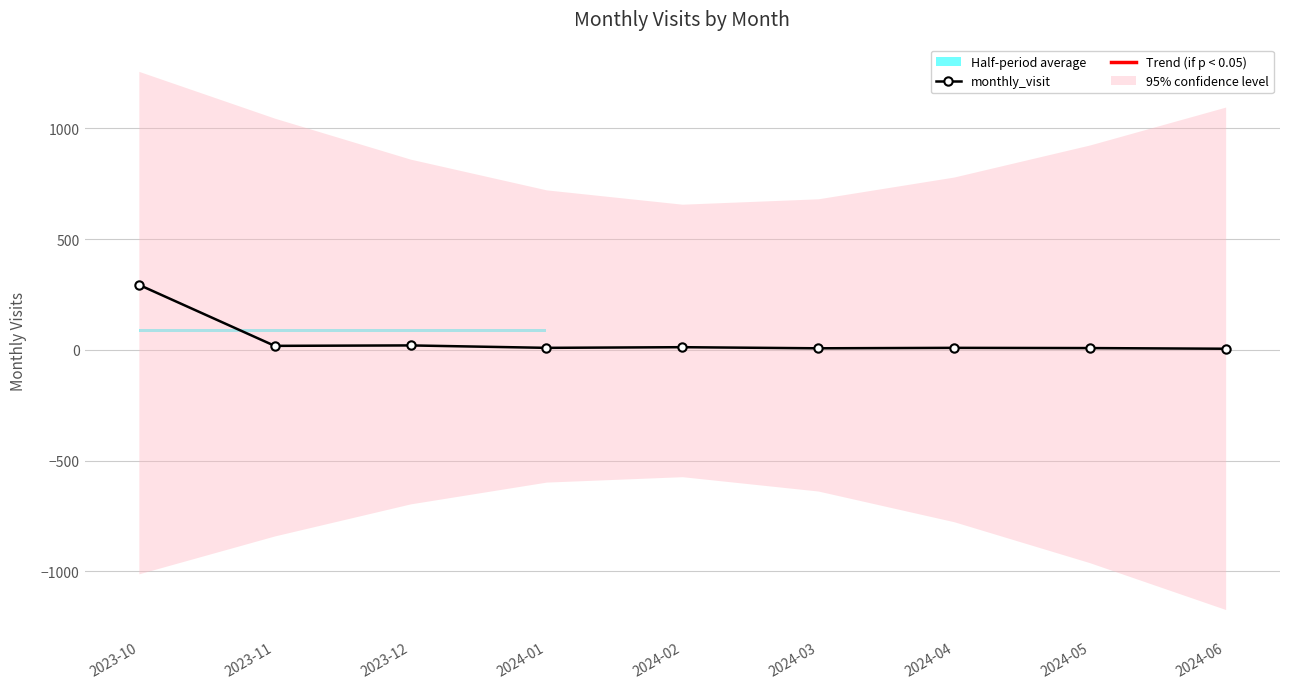

At which category does the chart reach its peak across all series?

2023-10